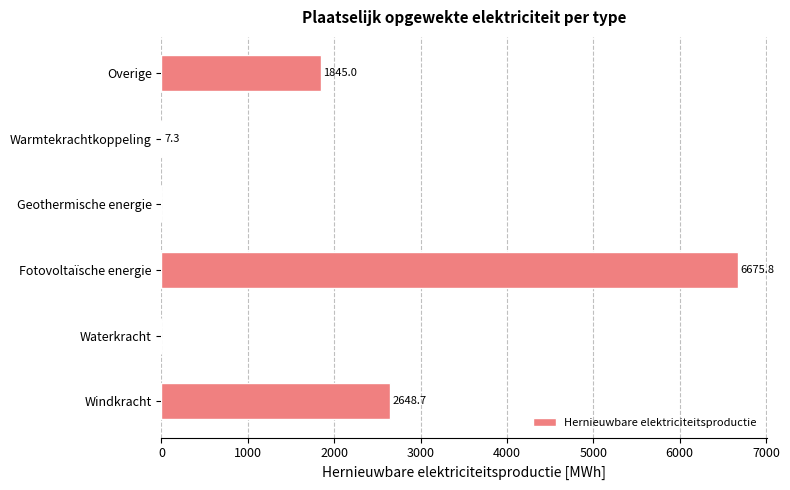

What is the sum of the values at Fotovoltaïsche energie and Waterkracht?

6675.8